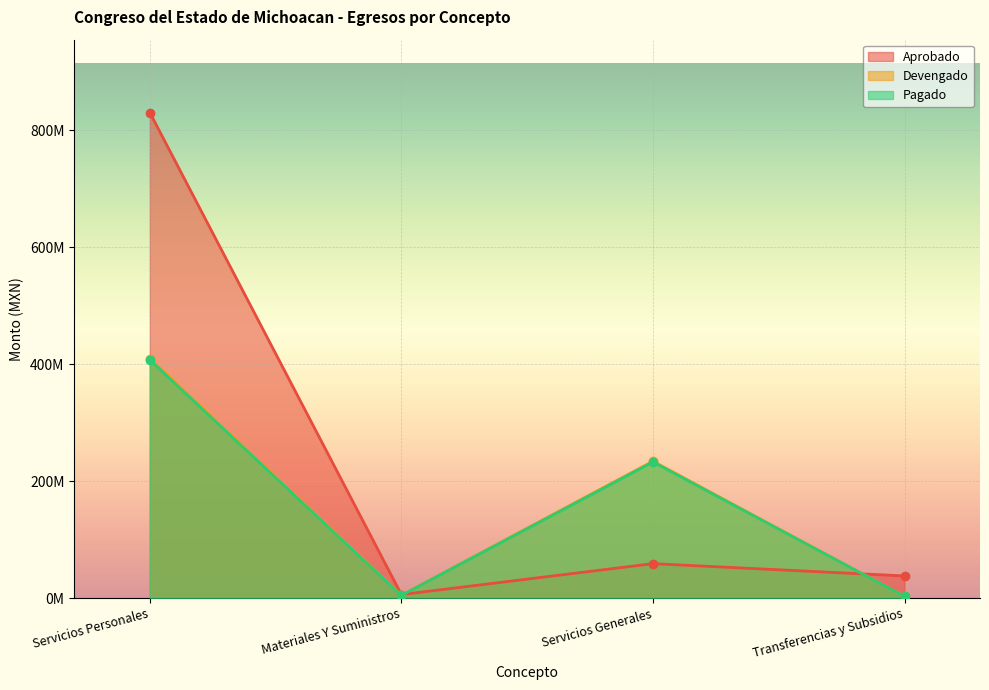

At how many categories does at least one series exceed 428453560?

1